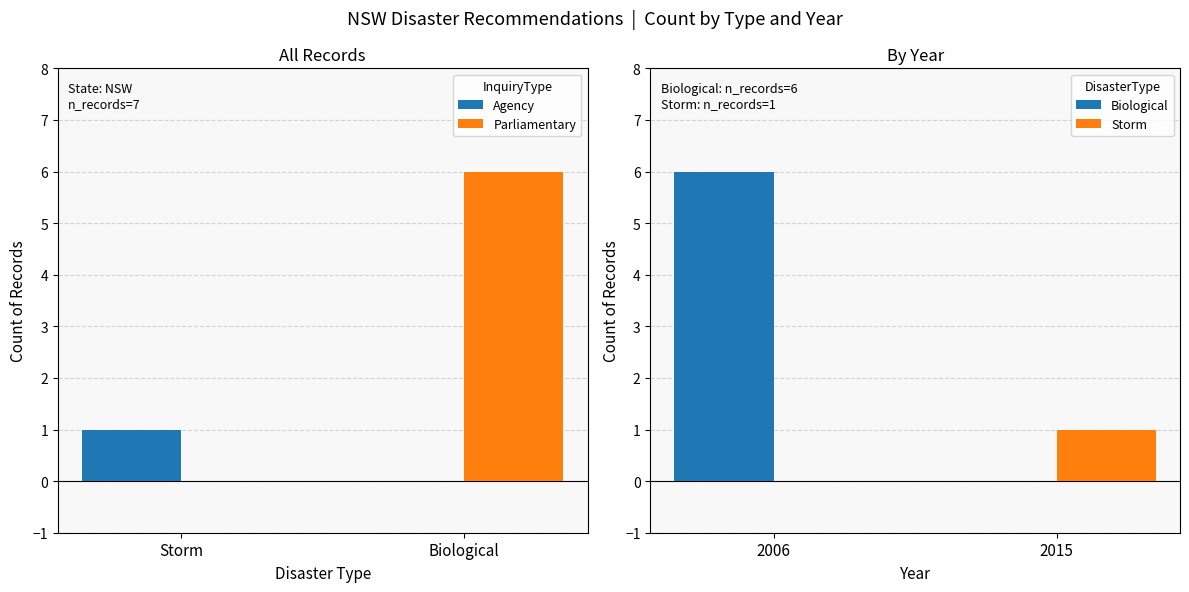

Read the Parliamentary value at Biological.

6